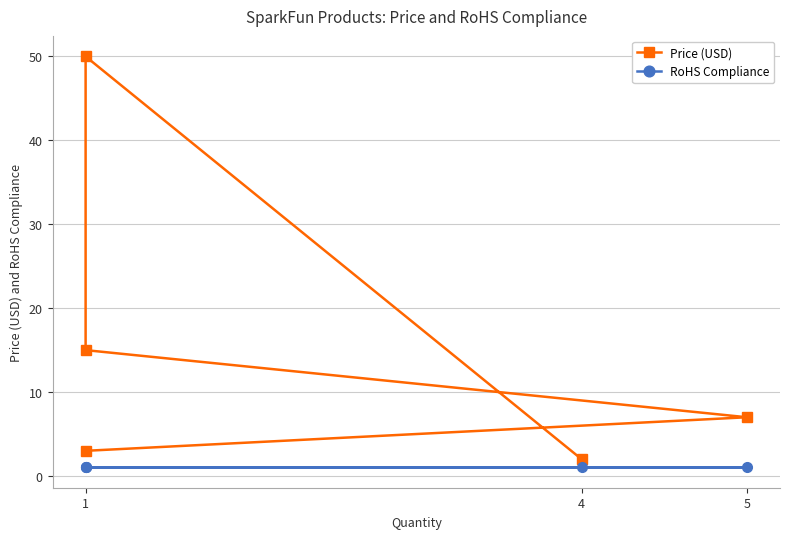

How many lines are shown in the chart?

2